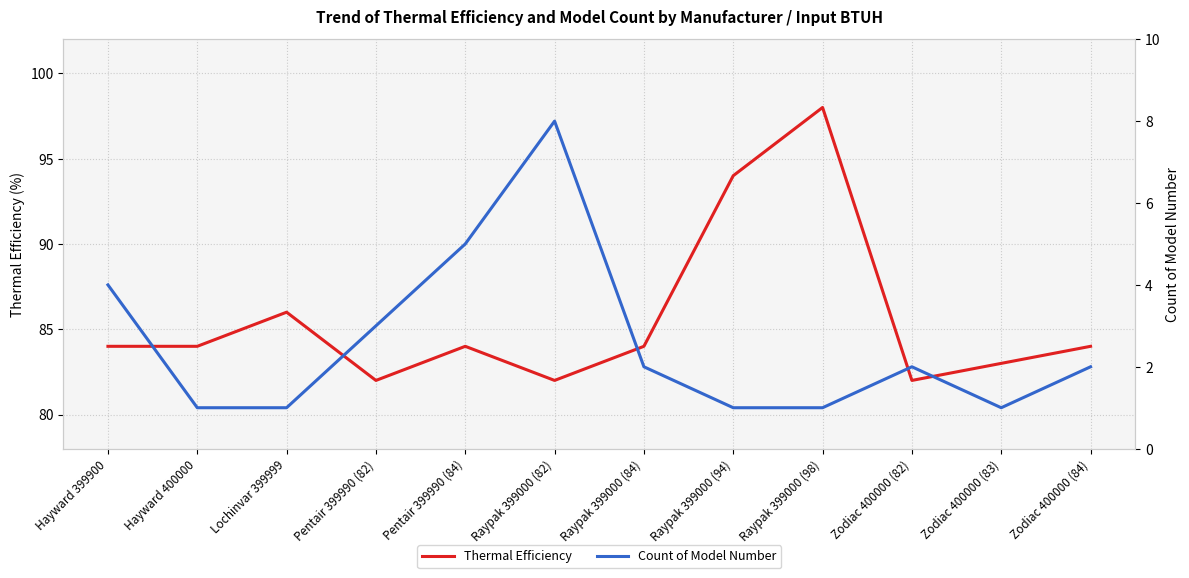

What is the label of the 9th point from the right?

Pentair 399990 (82)